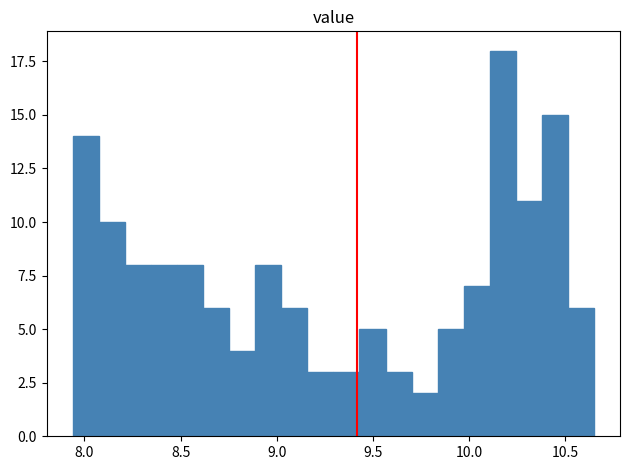

Read against the x-axis, roughly where is the centre of the tallest bar?

10.20